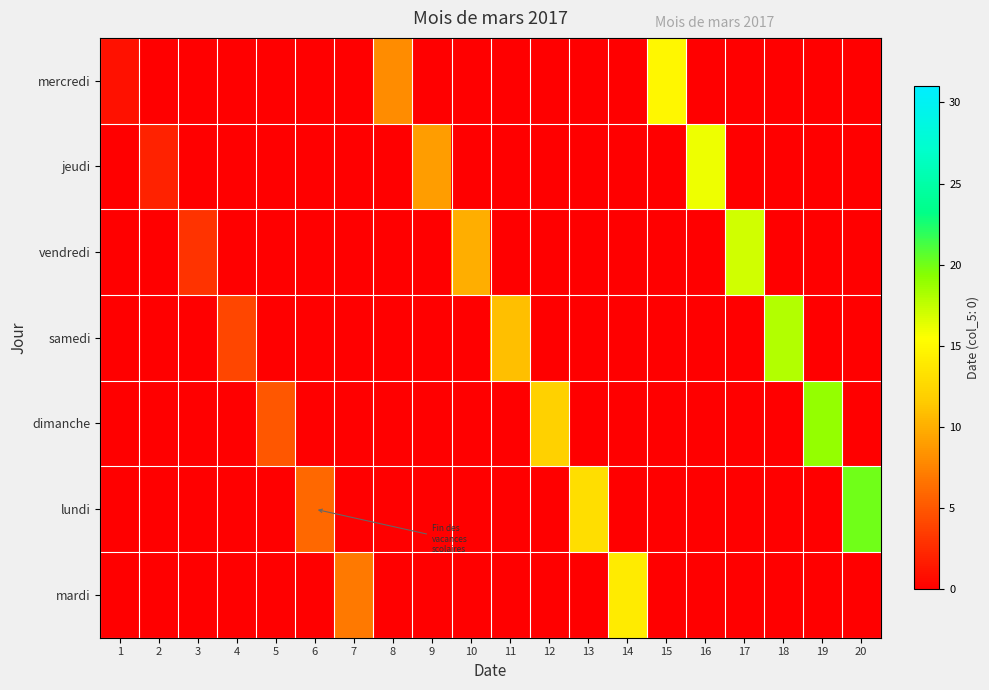

Reading right to left, transcribe all the data shown in this chart.

mercredi: 20=0	19=0	18=0	17=0	16=0	15=15	14=0	13=0	12=0	11=0	10=0	9=0	8=8	7=0	6=0	5=0	4=0	3=0	2=0	1=1
jeudi: 20=0	19=0	18=0	17=0	16=16	15=0	14=0	13=0	12=0	11=0	10=0	9=9	8=0	7=0	6=0	5=0	4=0	3=0	2=2	1=0
vendredi: 20=0	19=0	18=0	17=17	16=0	15=0	14=0	13=0	12=0	11=0	10=10	9=0	8=0	7=0	6=0	5=0	4=0	3=3	2=0	1=0
samedi: 20=0	19=0	18=18	17=0	16=0	15=0	14=0	13=0	12=0	11=11	10=0	9=0	8=0	7=0	6=0	5=0	4=4	3=0	2=0	1=0
dimanche: 20=0	19=19	18=0	17=0	16=0	15=0	14=0	13=0	12=12	11=0	10=0	9=0	8=0	7=0	6=0	5=5	4=0	3=0	2=0	1=0
lundi: 20=20	19=0	18=0	17=0	16=0	15=0	14=0	13=13	12=0	11=0	10=0	9=0	8=0	7=0	6=6	5=0	4=0	3=0	2=0	1=0
mardi: 20=0	19=0	18=0	17=0	16=0	15=0	14=14	13=0	12=0	11=0	10=0	9=0	8=0	7=7	6=0	5=0	4=0	3=0	2=0	1=0